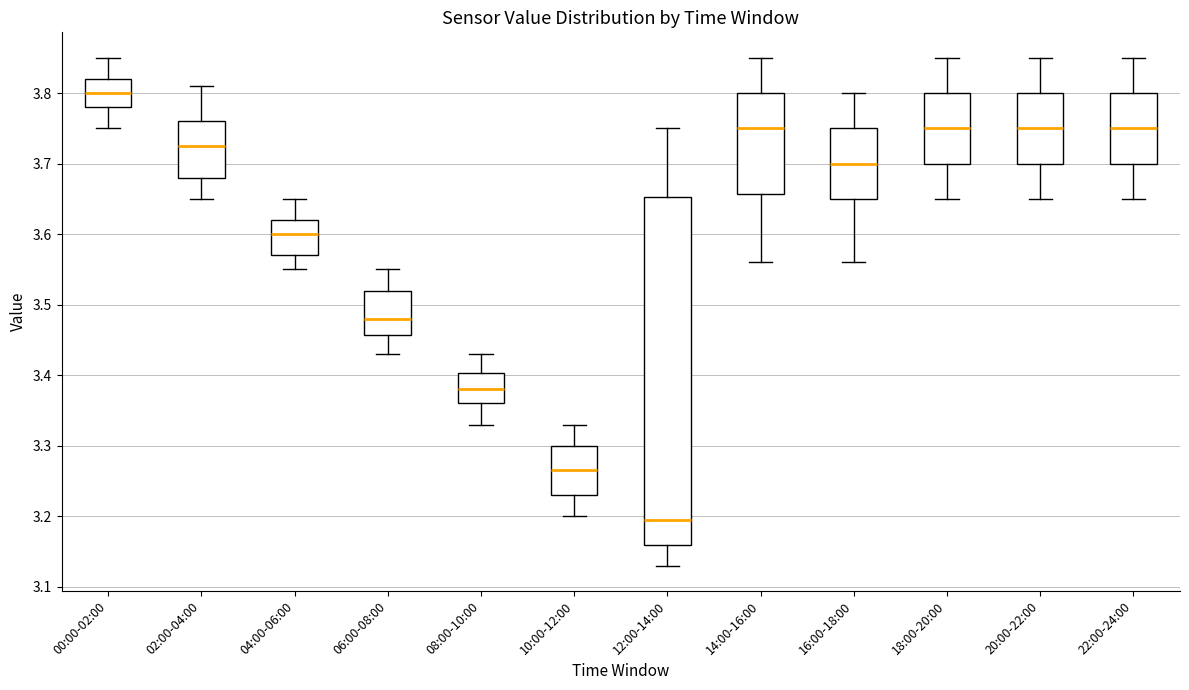

Which box is the tallest, from its lower edge to its upper edge?

12:00-14:00